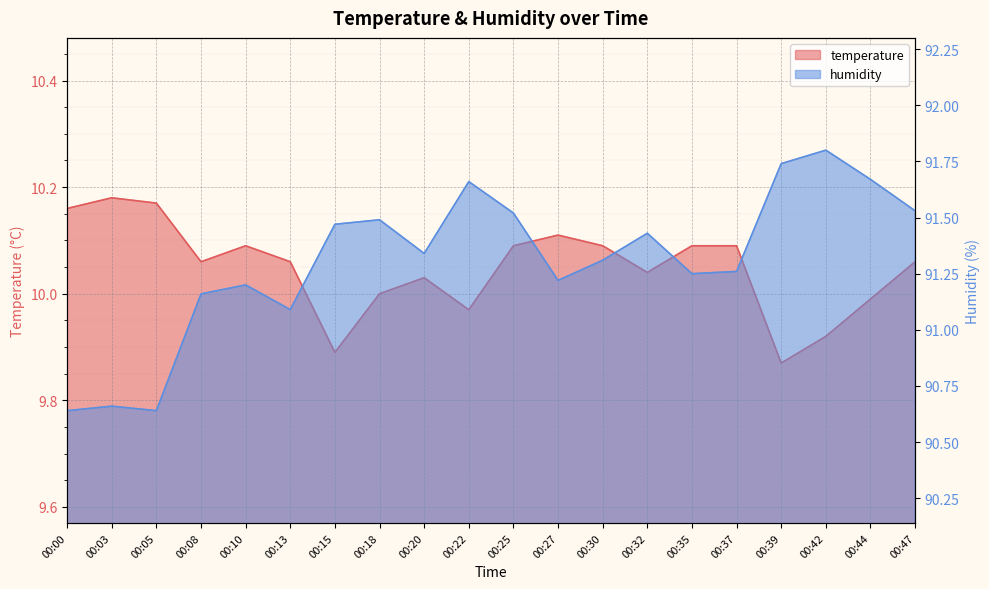

Which series has the largest range (max minus min)?

humidity